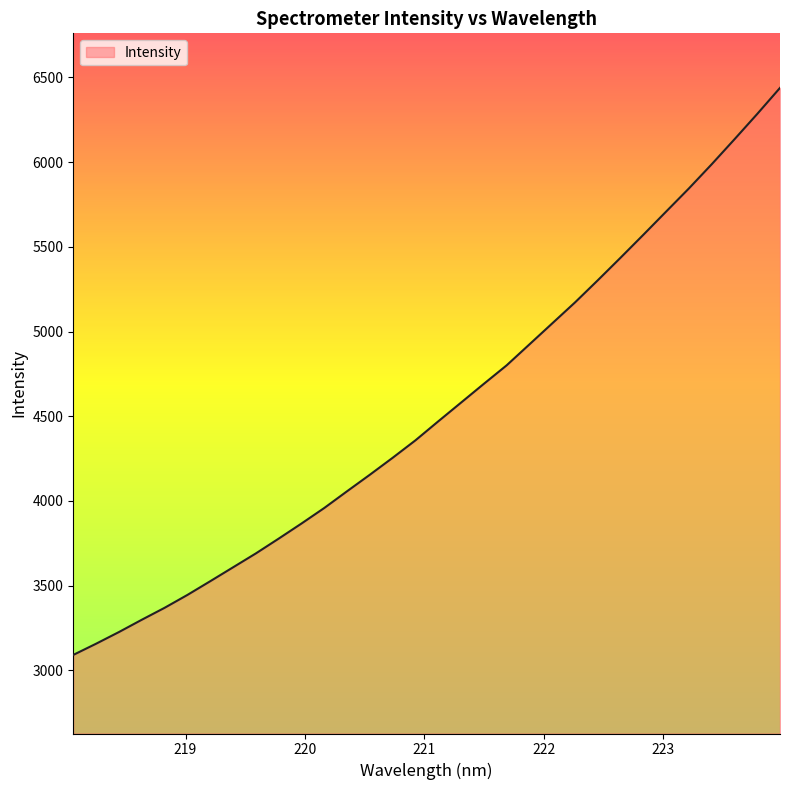

Does the chart display data point markers on the line(s)?

No